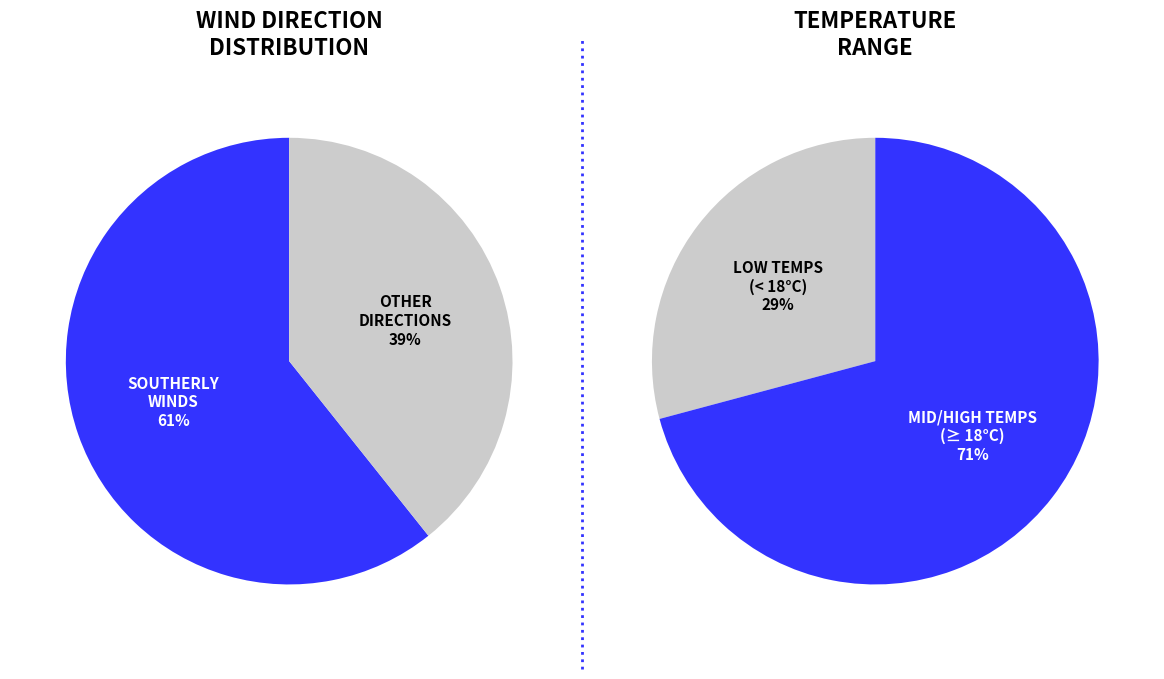

Is it true that Sur is 20% of the pie?

False